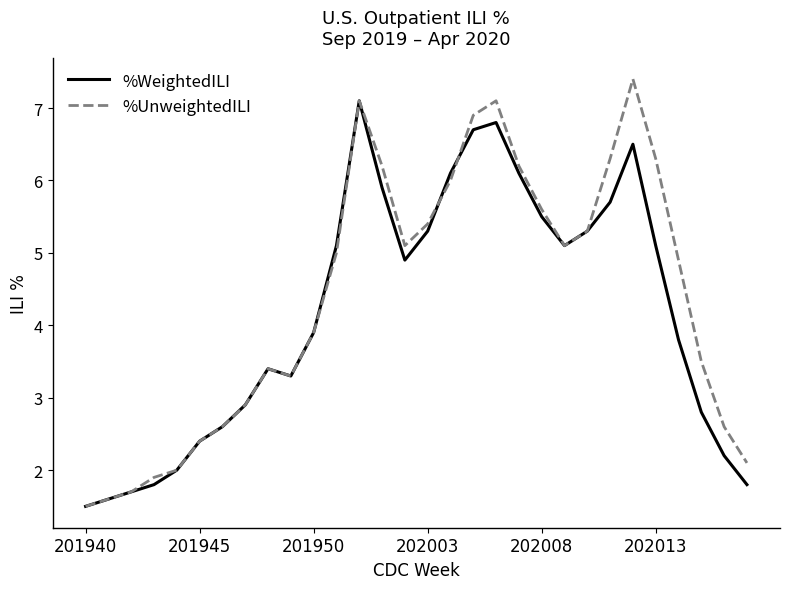

Rank the series by their maximum value, from lowest to highest.

%WeightedILI, %UnweightedILI